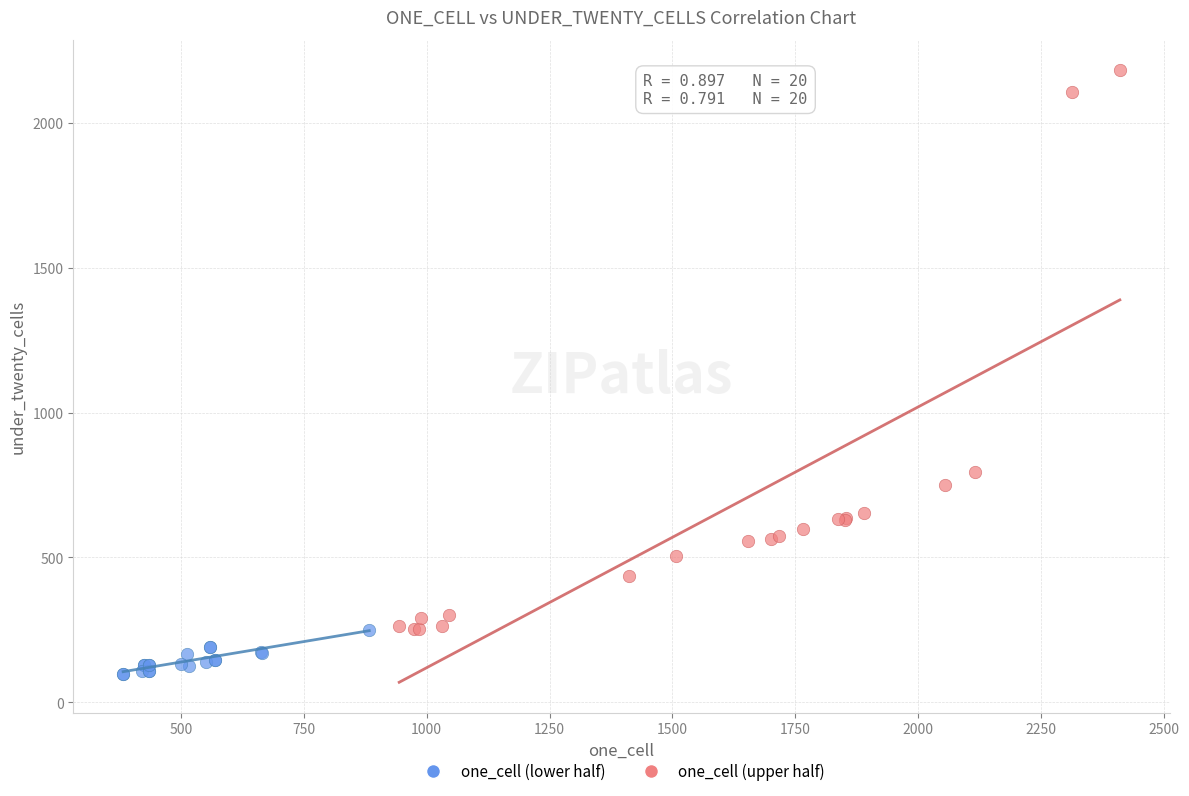

Which series has the widest spread of Y values?

one_cell (upper half)